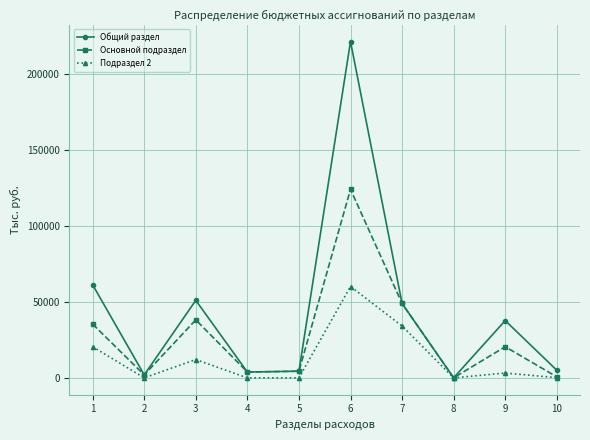

Is it true that Подраздел 2 equals 60100.4 at 6?

True